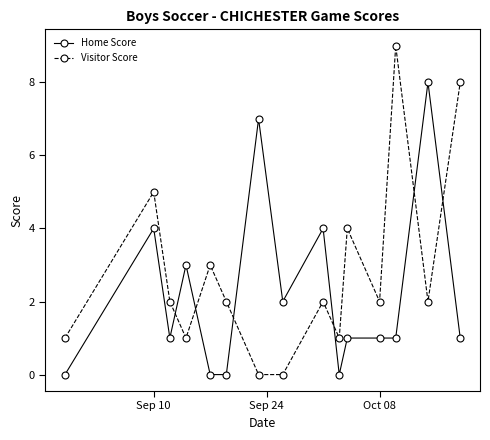

Which series has the largest total across all categories?

Visitor Score